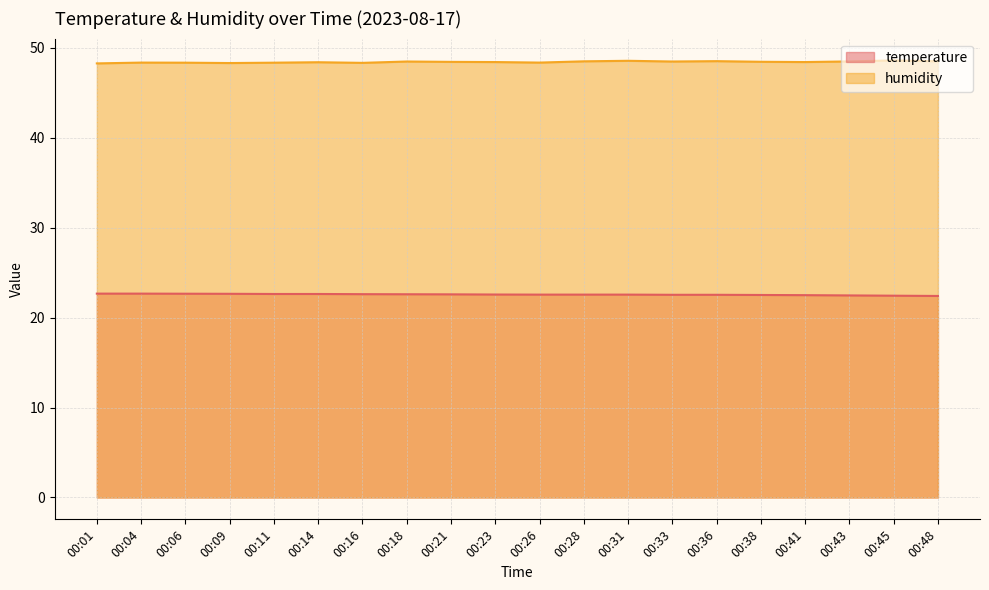

True or false: humidity and temperature cross at least once.

False